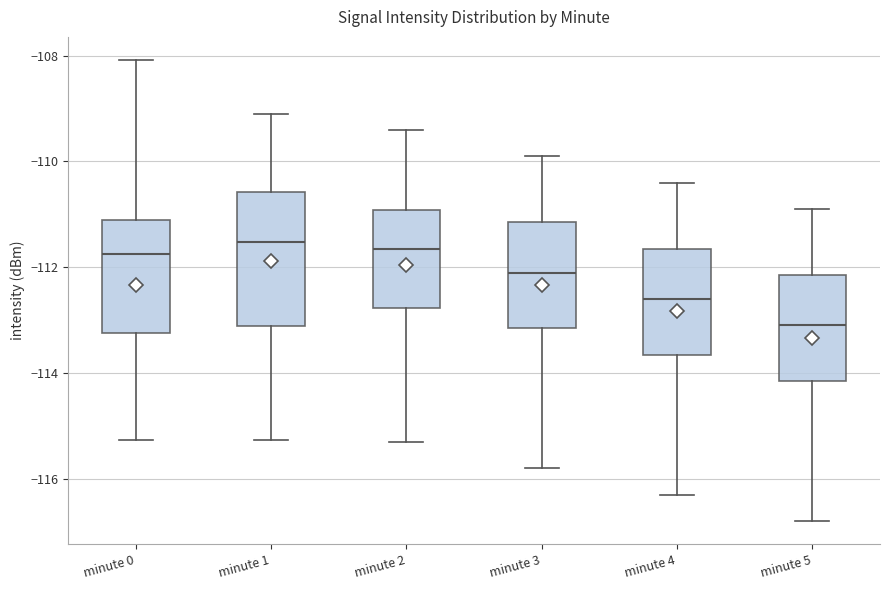

Reading left to right, transcribe this box plot: for each box, give where its median line is, the range the box spans, and where its two whiskers end, as read against the y-axis. The values are not printed on the chart, so give them approximately, as read against the axis.

minute 0: median -111.8, box -113.2 to -111.2, whiskers -115.2 to -108.0
minute 1: median -111.6, box -113.2 to -110.6, whiskers -115.2 to -109.2
minute 2: median -111.6, box -112.8 to -111.0, whiskers -115.2 to -109.4
minute 3: median -112.0, box -113.2 to -111.2, whiskers -115.8 to -109.8
minute 4: median -112.6, box -113.6 to -111.6, whiskers -116.2 to -110.4
minute 5: median -113.0, box -114.2 to -112.2, whiskers -116.8 to -110.8